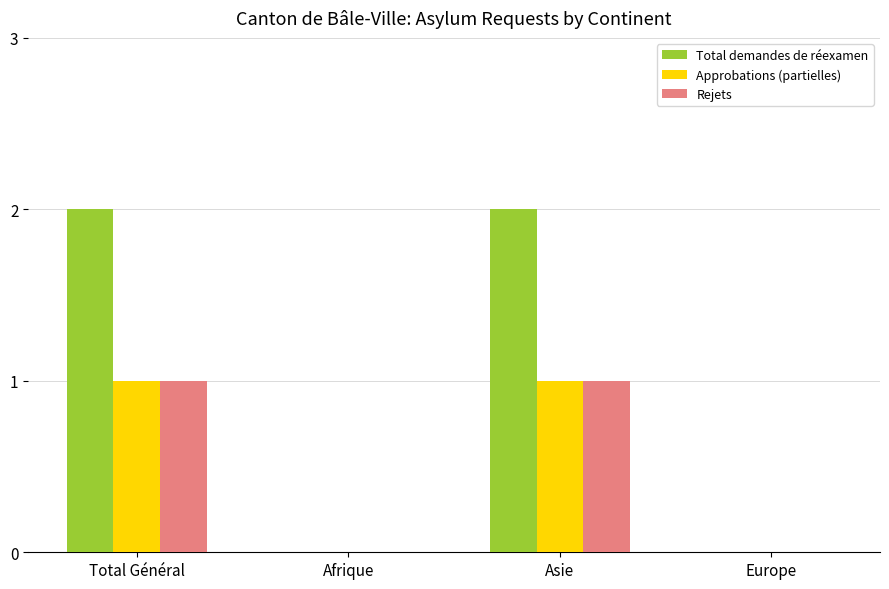

Which series has the largest total across all categories?

Total demandes de réexamen